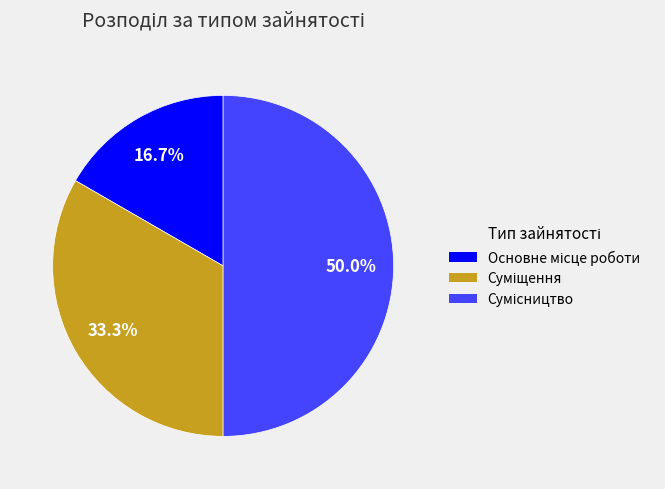

What portion of the pie excludes Суміщення?

66.7%